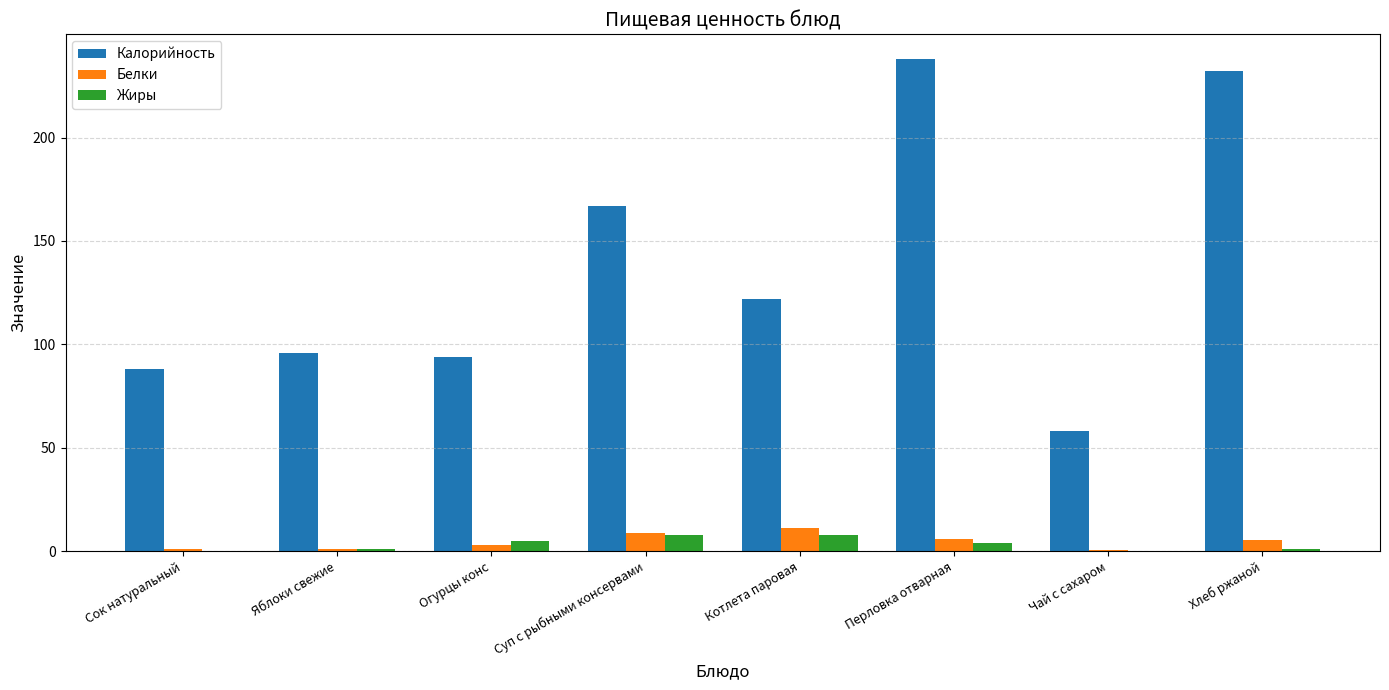

Which series has the largest total across all categories?

Калорийность